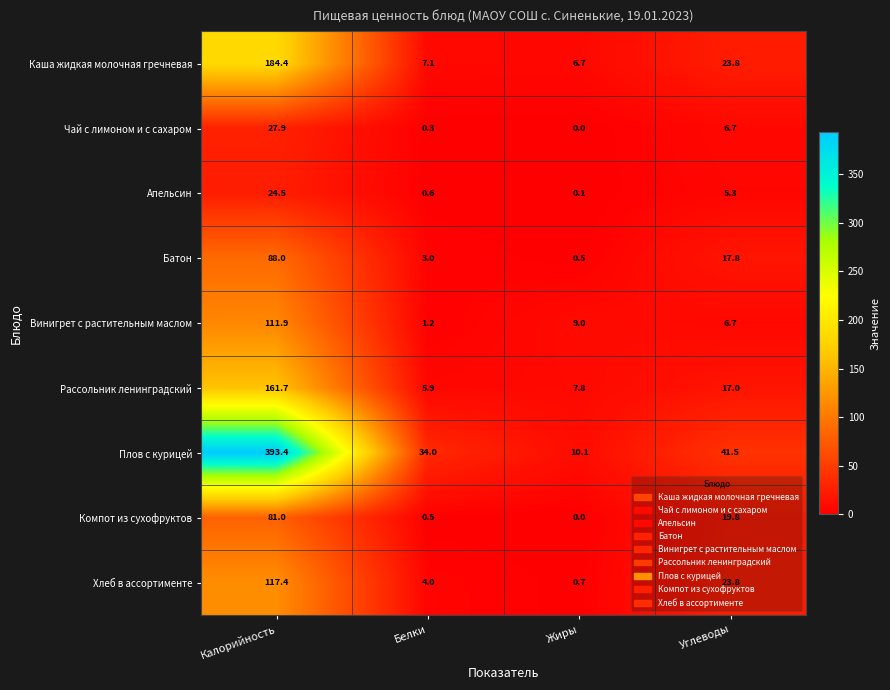

True or false: Батон has a value of 151.7 at Калорийность.

False